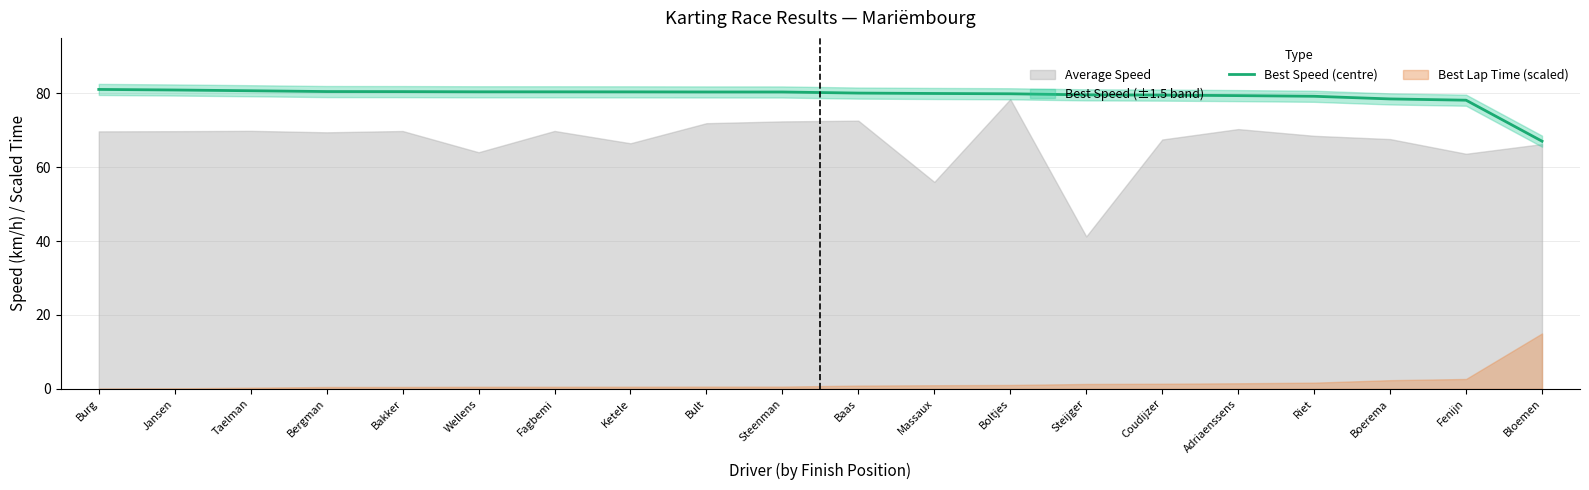

What is the ratio of the value at Jansen to the value at Bakker?

1.0